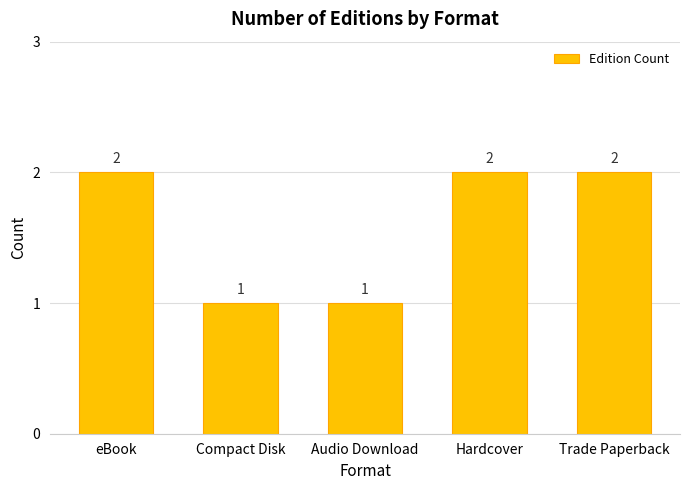

What is the ratio of the value at eBook to the value at Trade Paperback?

1.0